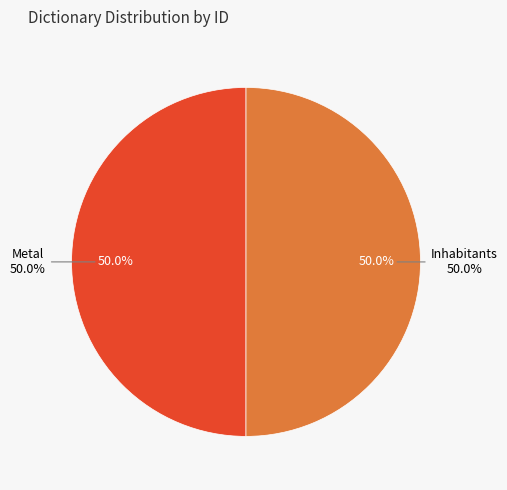

What percentage is NOT represented by Metal?

50.0%